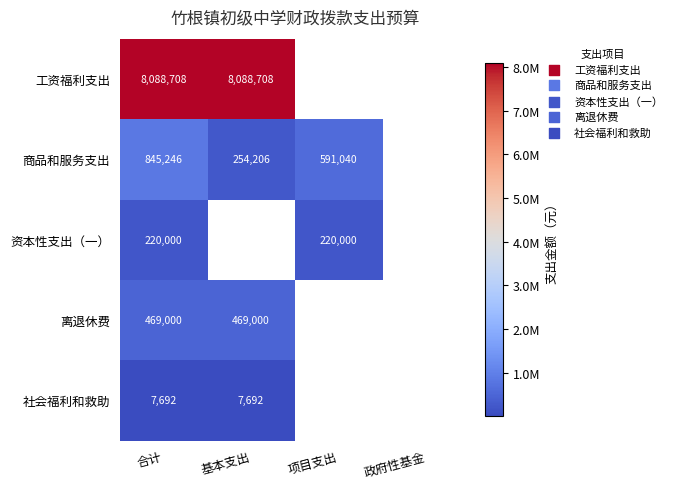

Is it true that 商品和服务支出 equals 455007 at 合计?

False